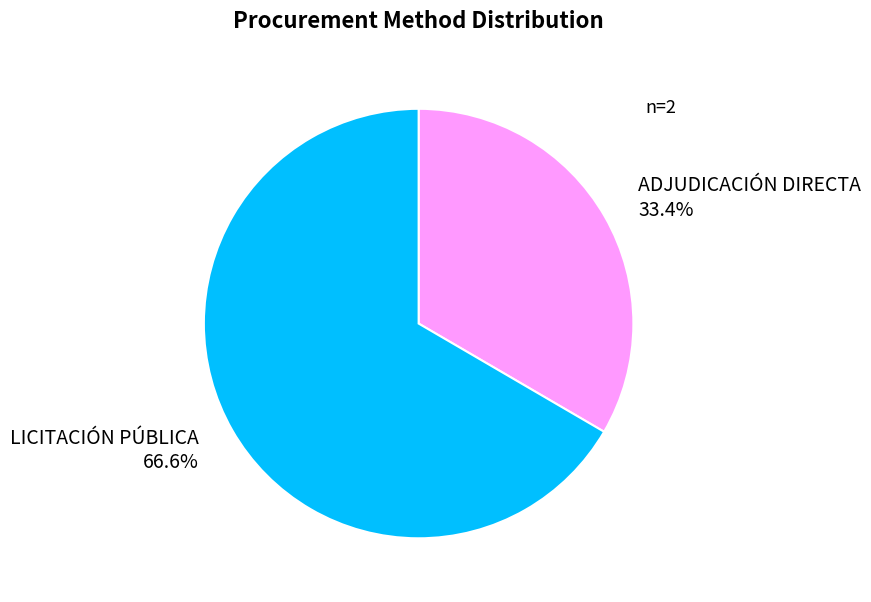

Is there a majority slice in this chart?

Yes